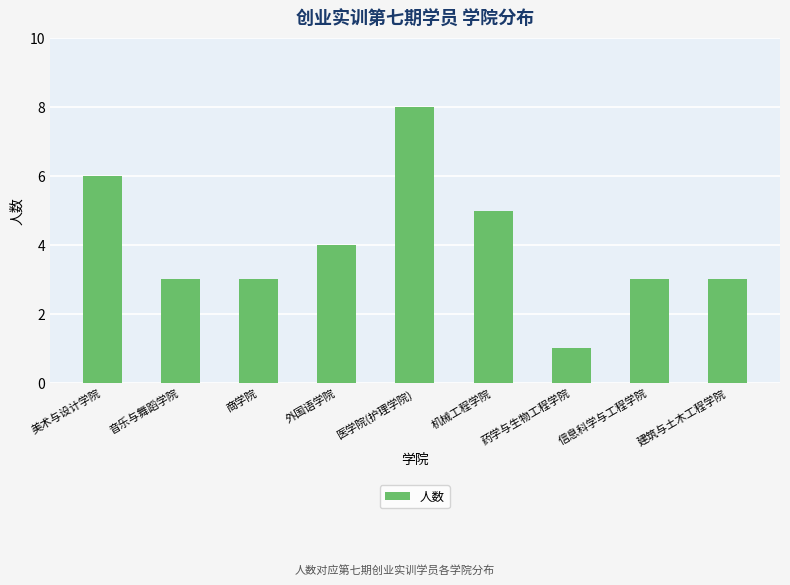

What is the change in value from 商学院 to 外国语学院?

+1